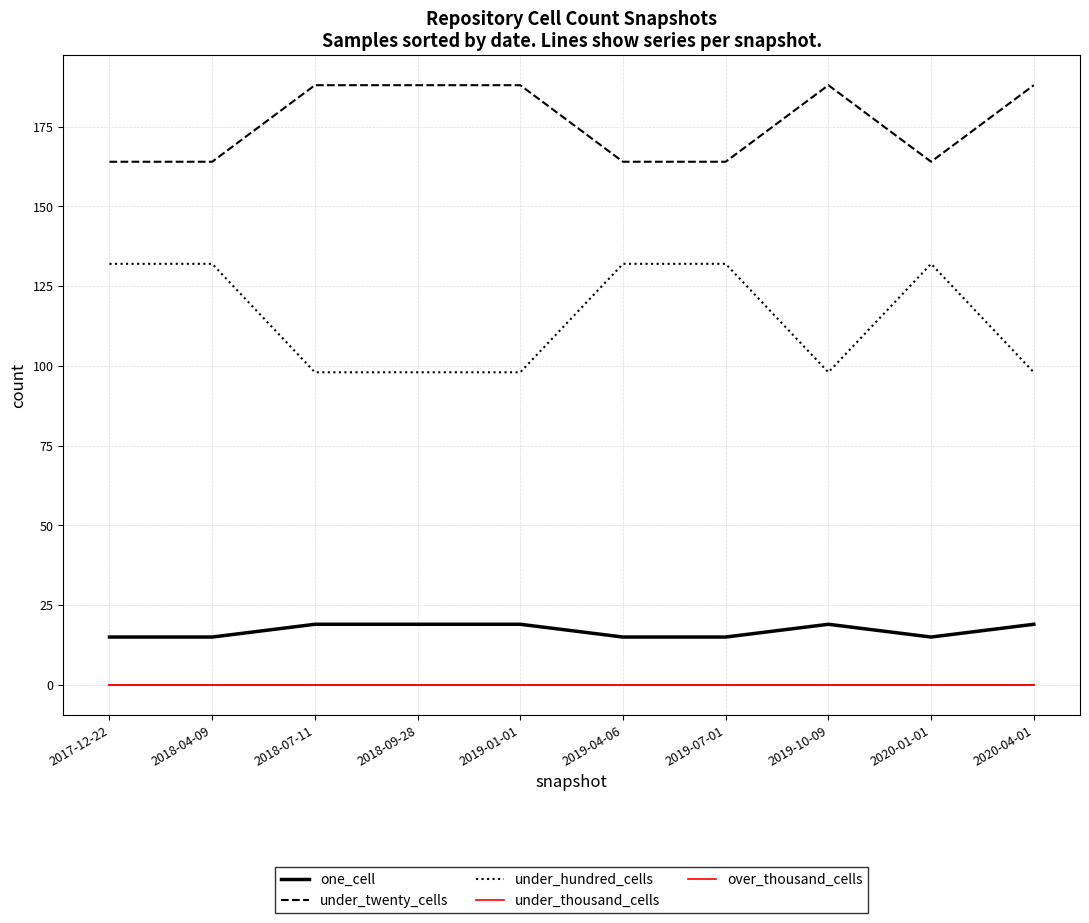

Reading left to right, list all the values displayed in this chart.

one_cell: 15	15	19	19	19	15	15	19	15	19
under_twenty_cells: 164	164	188	188	188	164	164	188	164	188
under_hundred_cells: 132	132	98	98	98	132	132	98	132	98
under_thousand_cells: 0	0	0	0	0	0	0	0	0	0
over_thousand_cells: 0	0	0	0	0	0	0	0	0	0